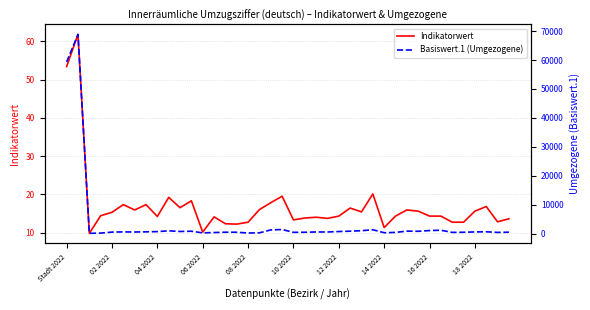

The value of Indikatorwert at 16 2022 is 7.1. True or false?

False